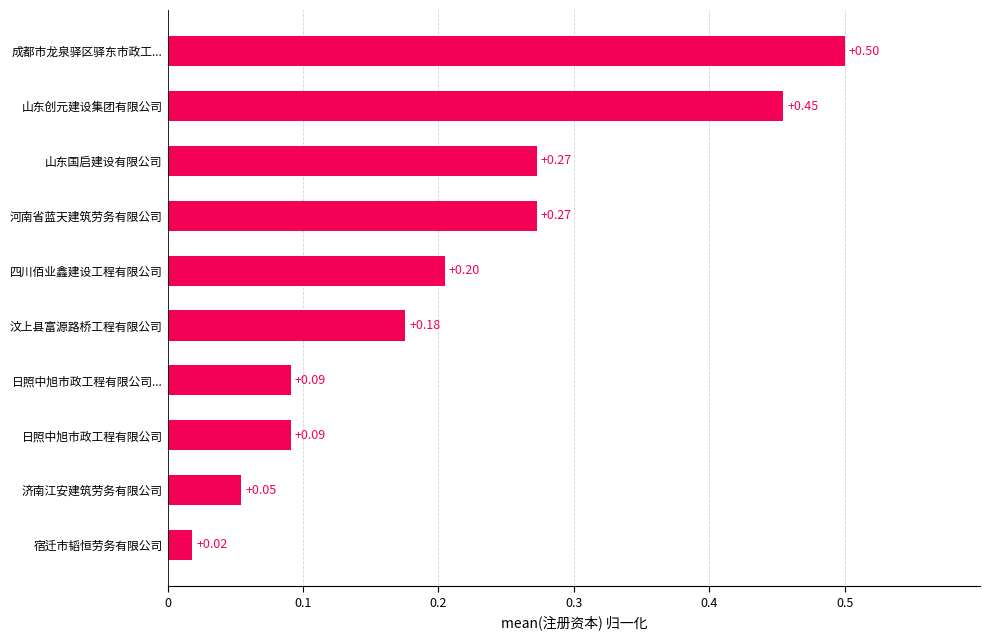

At which category does the chart reach its minimum across all series?

宿迁市韬恒劳务有限公司